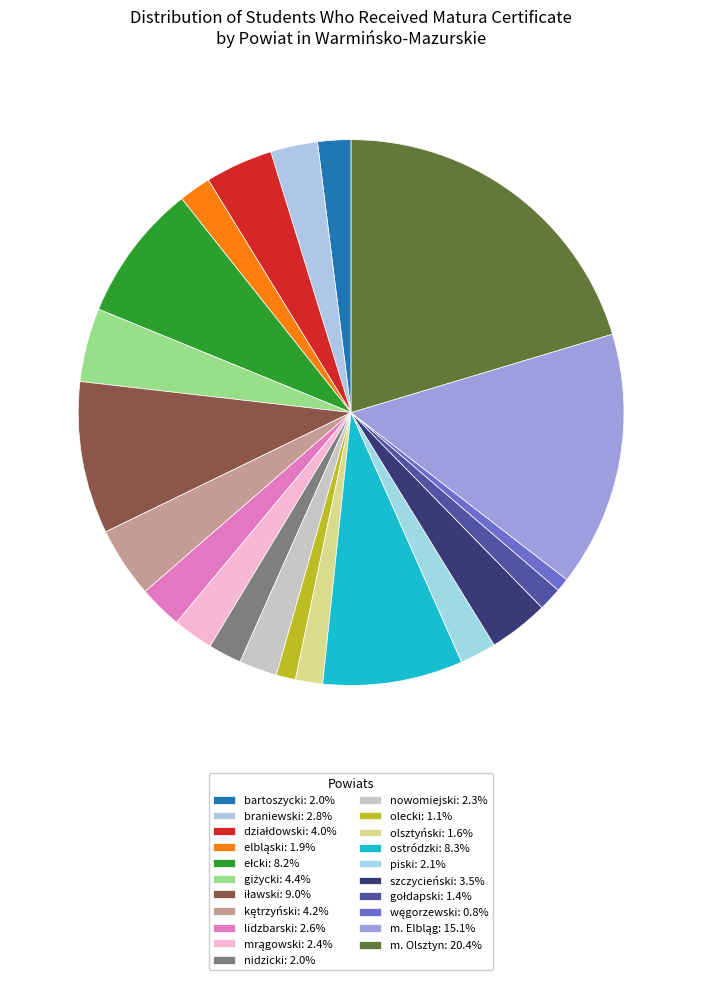

How many slices are in this pie chart?

21